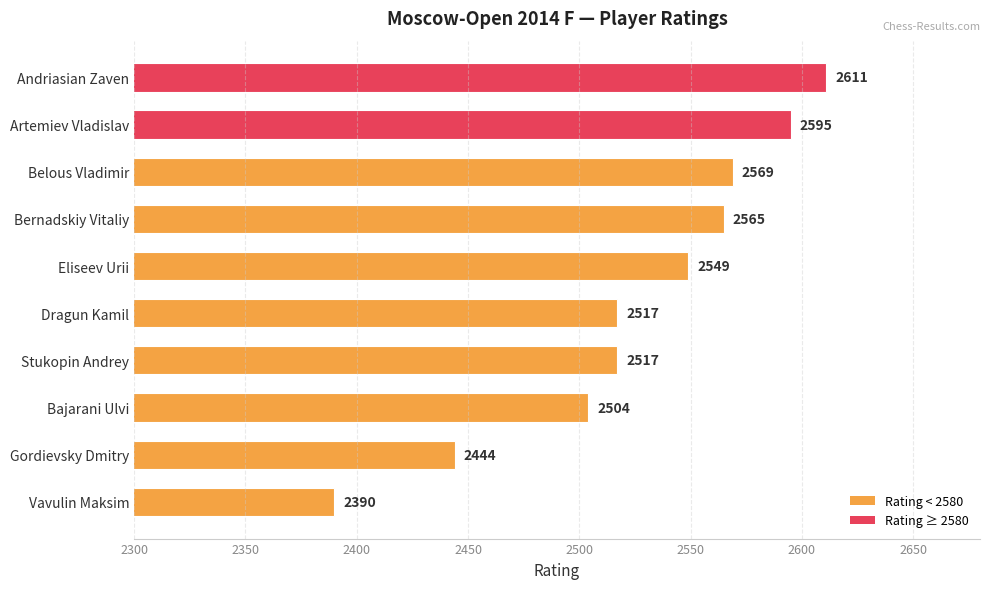

What is the minimum value shown in the chart?

2390